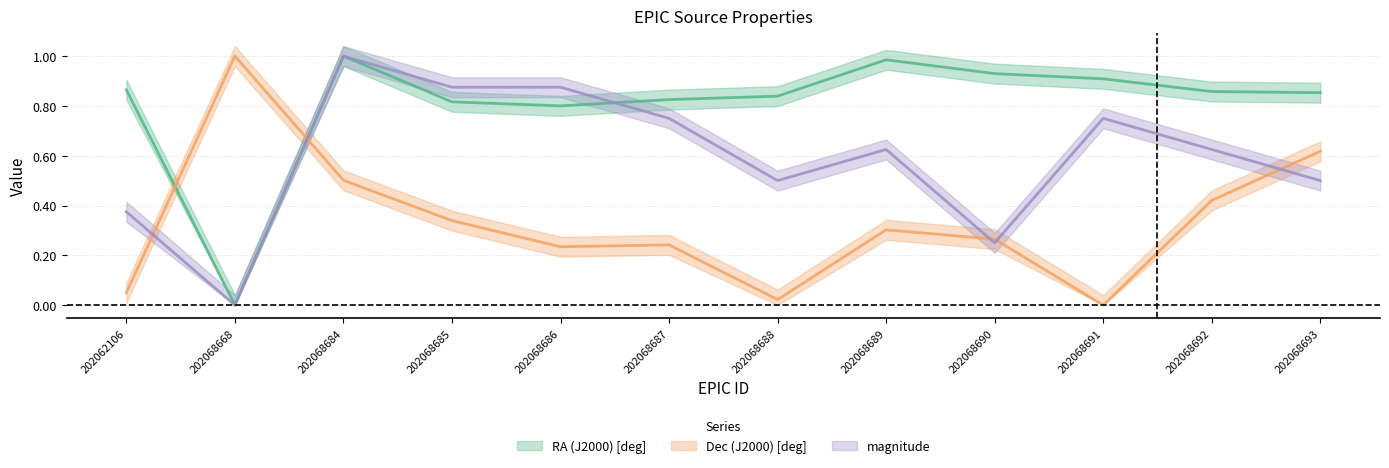

What is the value of the magnitude point at the 4th from the left?

0.9